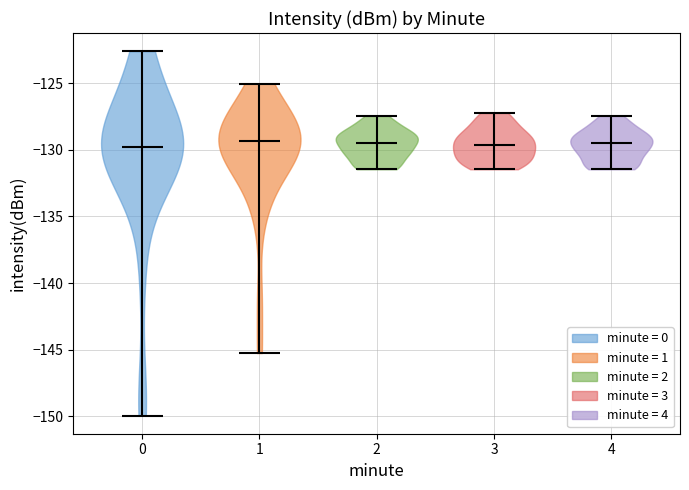

Reading left to right, read every violin against the y-axis: where its median line is, and the lowest and highest points it reaches. The values are not printed on the chart, so give them approximately, as read against the axis.

0: median line -130.0, lowest point -150.0, highest point -122.5
1: median line -129.5, lowest point -145.0, highest point -125.0
2: median line -129.5, lowest point -131.5, highest point -127.5
3: median line -129.5, lowest point -131.5, highest point -127.0
4: median line -129.5, lowest point -131.5, highest point -127.5